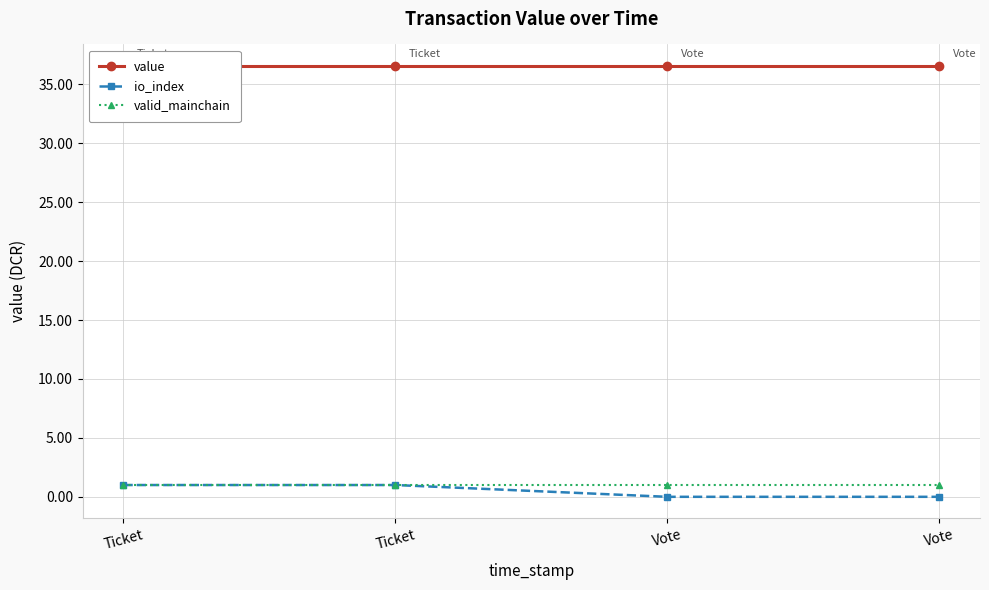

True or false: value and io_index cross at least once.

False